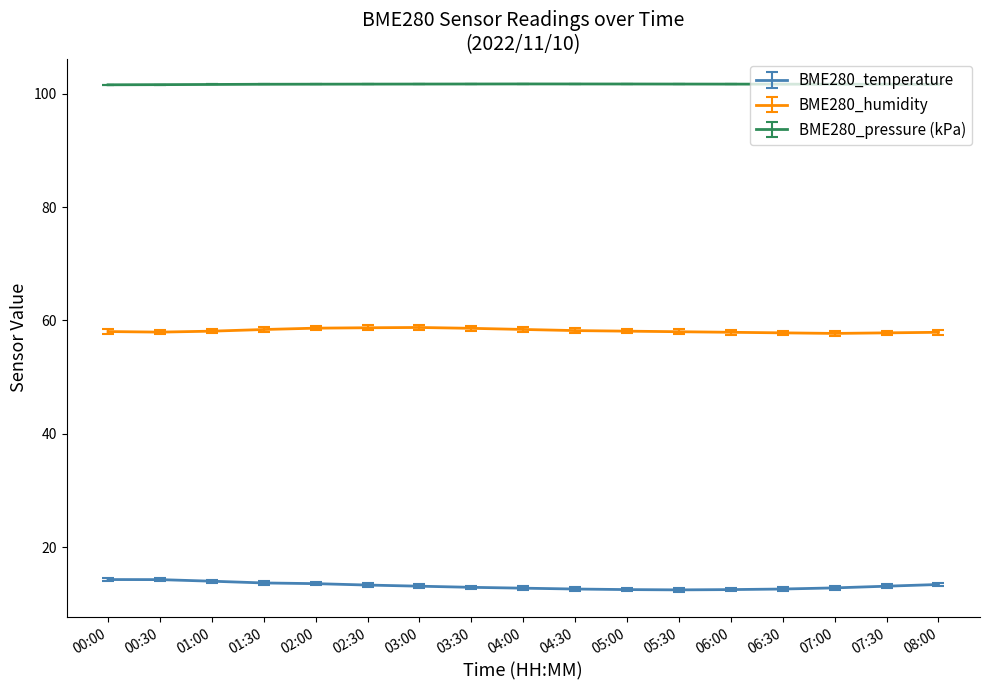

What are all the series names shown in the legend?

BME280_temperature, BME280_humidity, BME280_pressure (kPa)